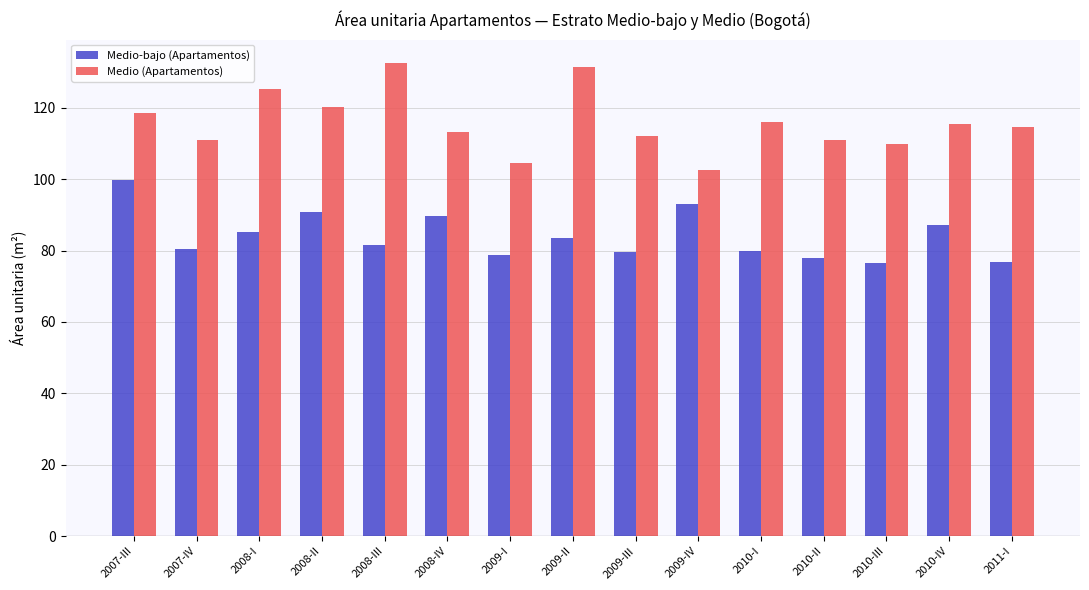

Which series changed the most between 2007-III and 2009-IV?

Medio (Apartamentos)